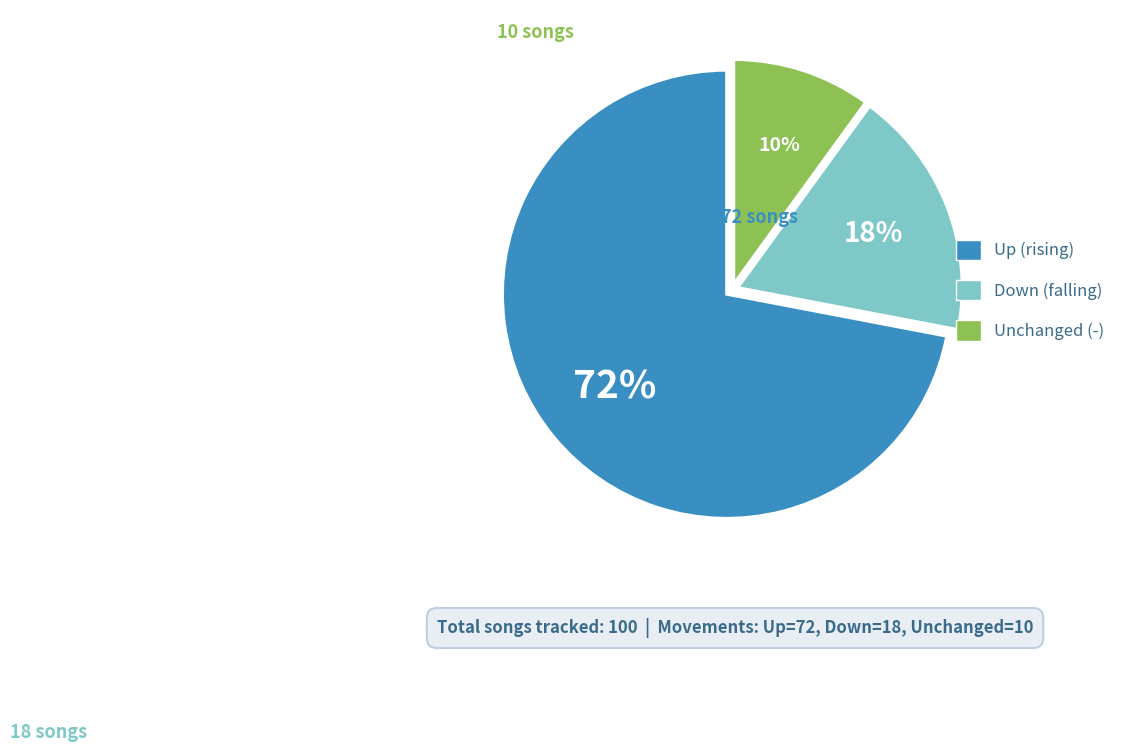

To the nearest percent, what is the difference between the largest and smallest slice percentages?

62%